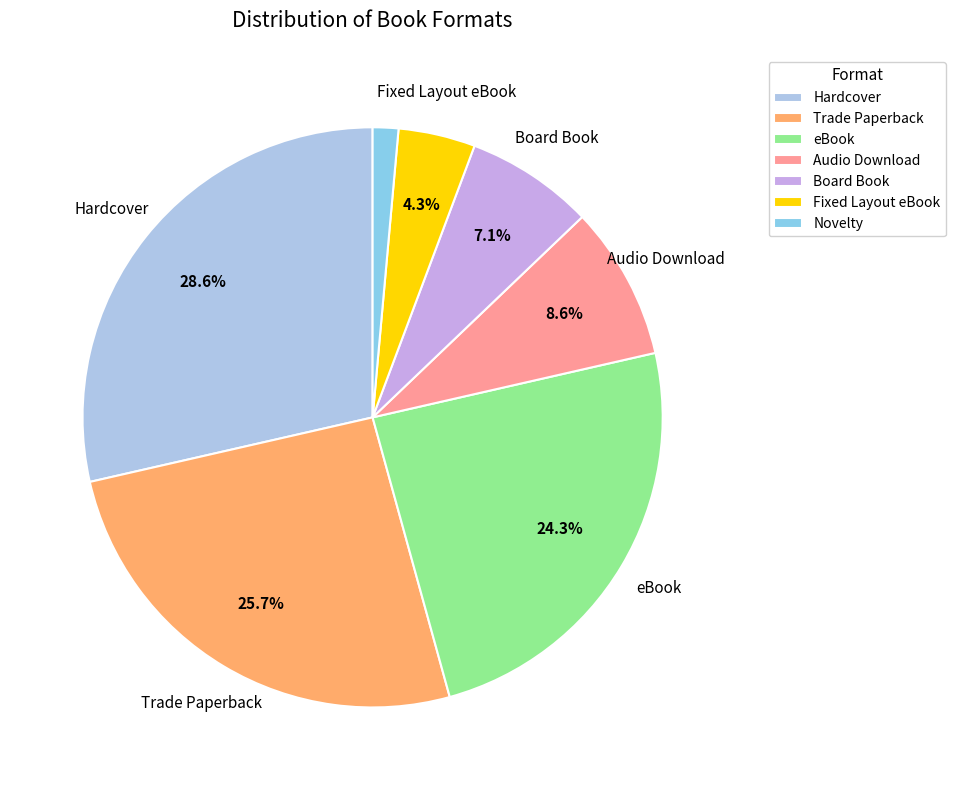

Which category has the smallest portion of the pie?

Novelty